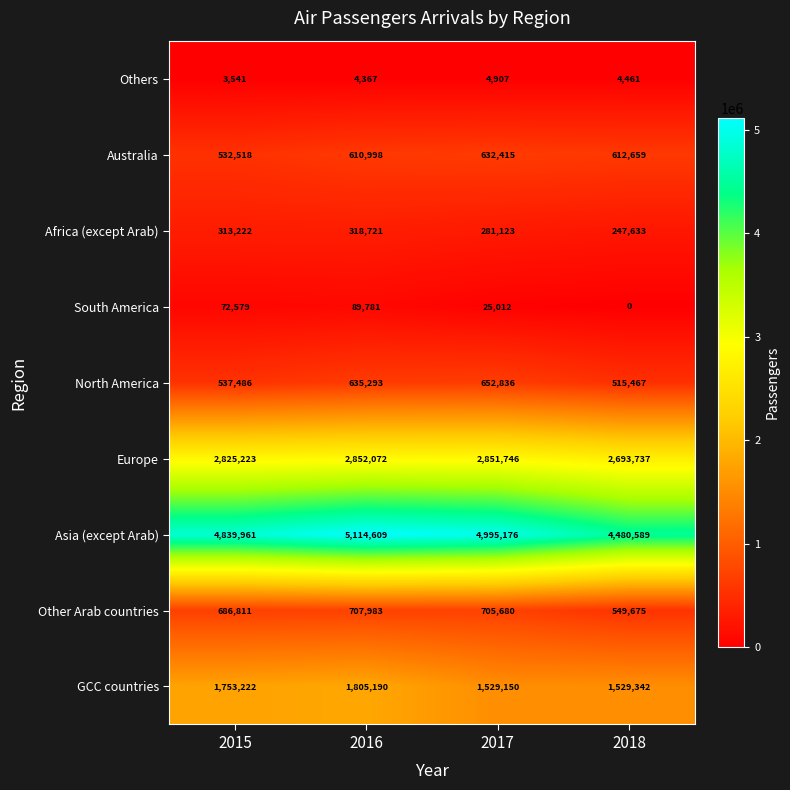

At which label is Africa (except Arab) closest to 283177?

2017